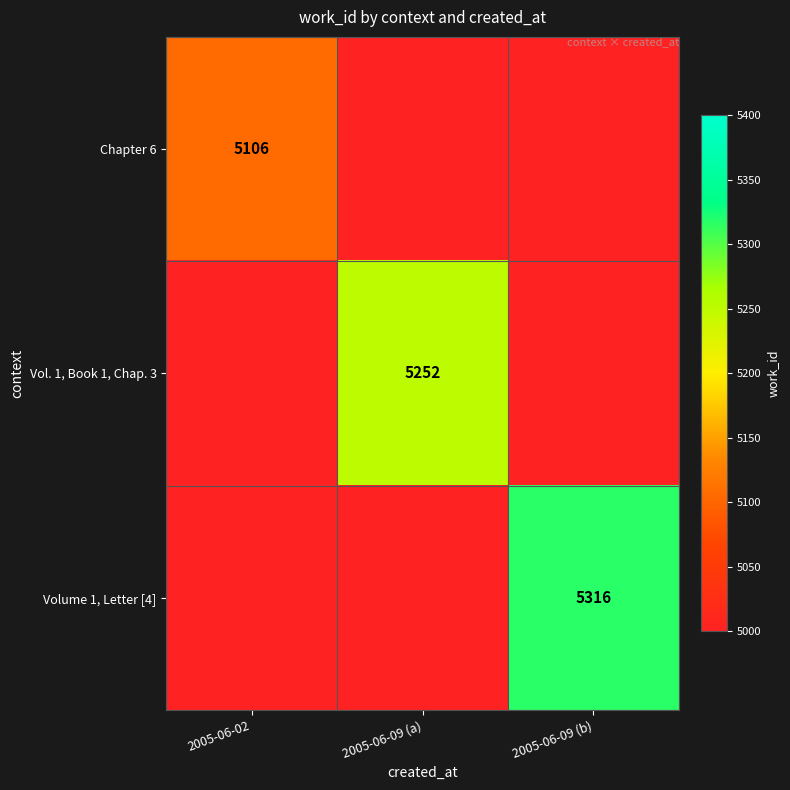

The Chapter 6 series shows 7759 at 2005-06-02. True or false?

False